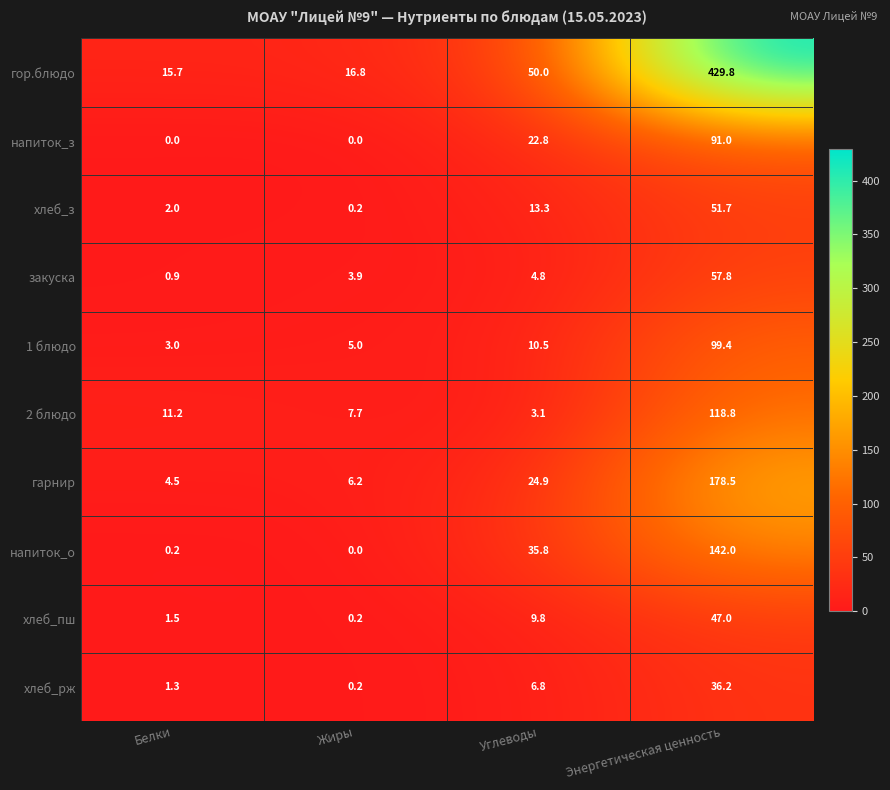

Is it true that закуска equals 57.8 at Энергетическая ценность?

True